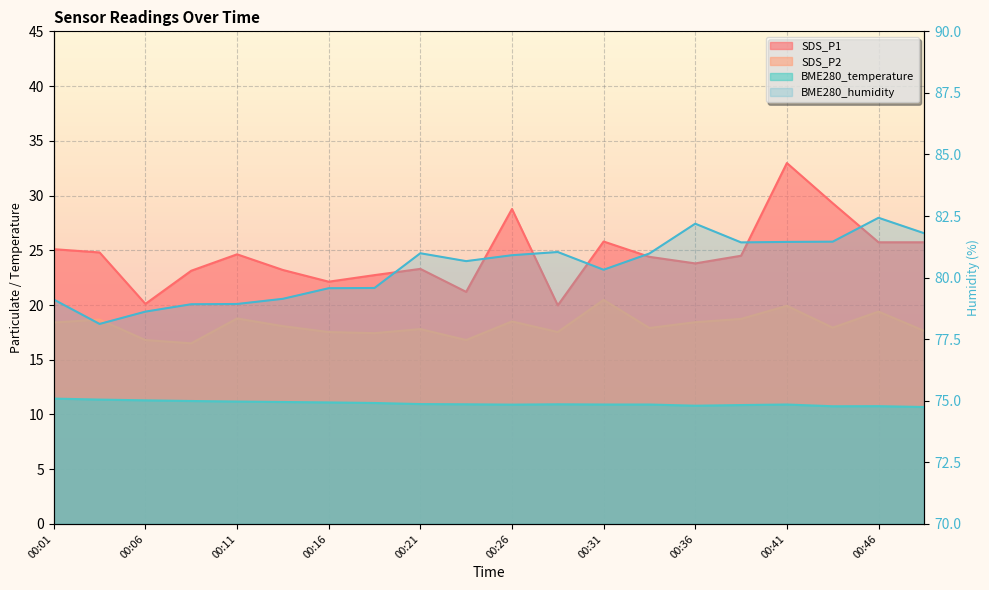

What is the difference between the maximum and minimum values in the BME280_humidity series?

4.3